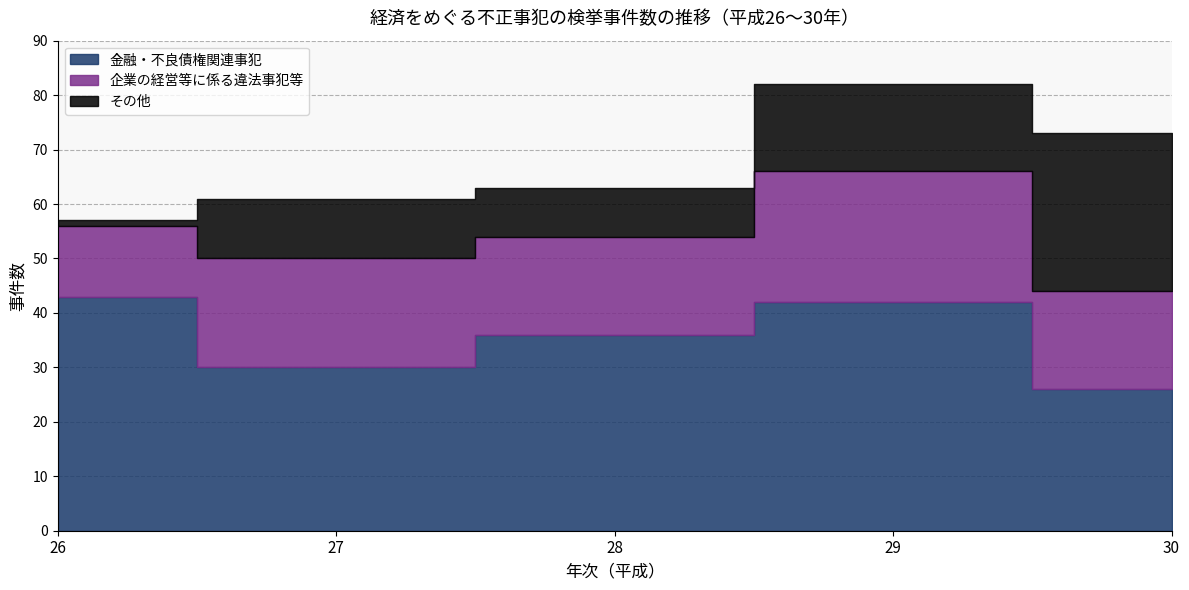

Rank the categories by その他 value from lowest to highest.

26, 28, 27, 29, 30